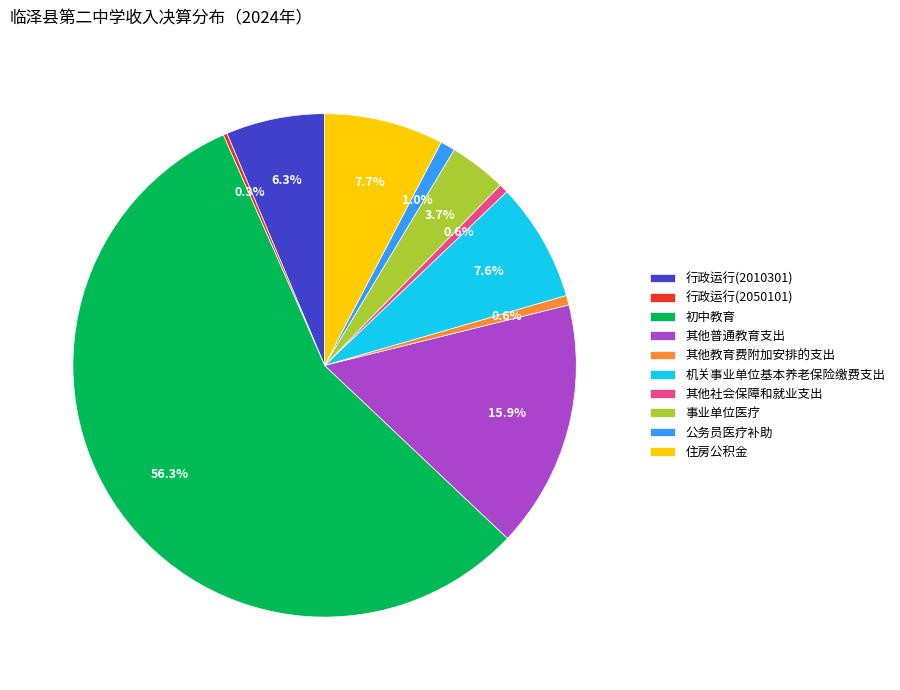

Approximately how many times larger is the value at 住房公积金 compared to 其他社会保障和就业支出?

13.1